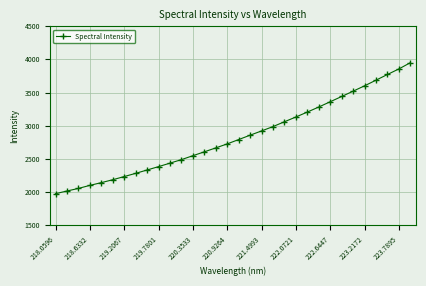

What is the difference between the maximum and minimum values?

1975.5